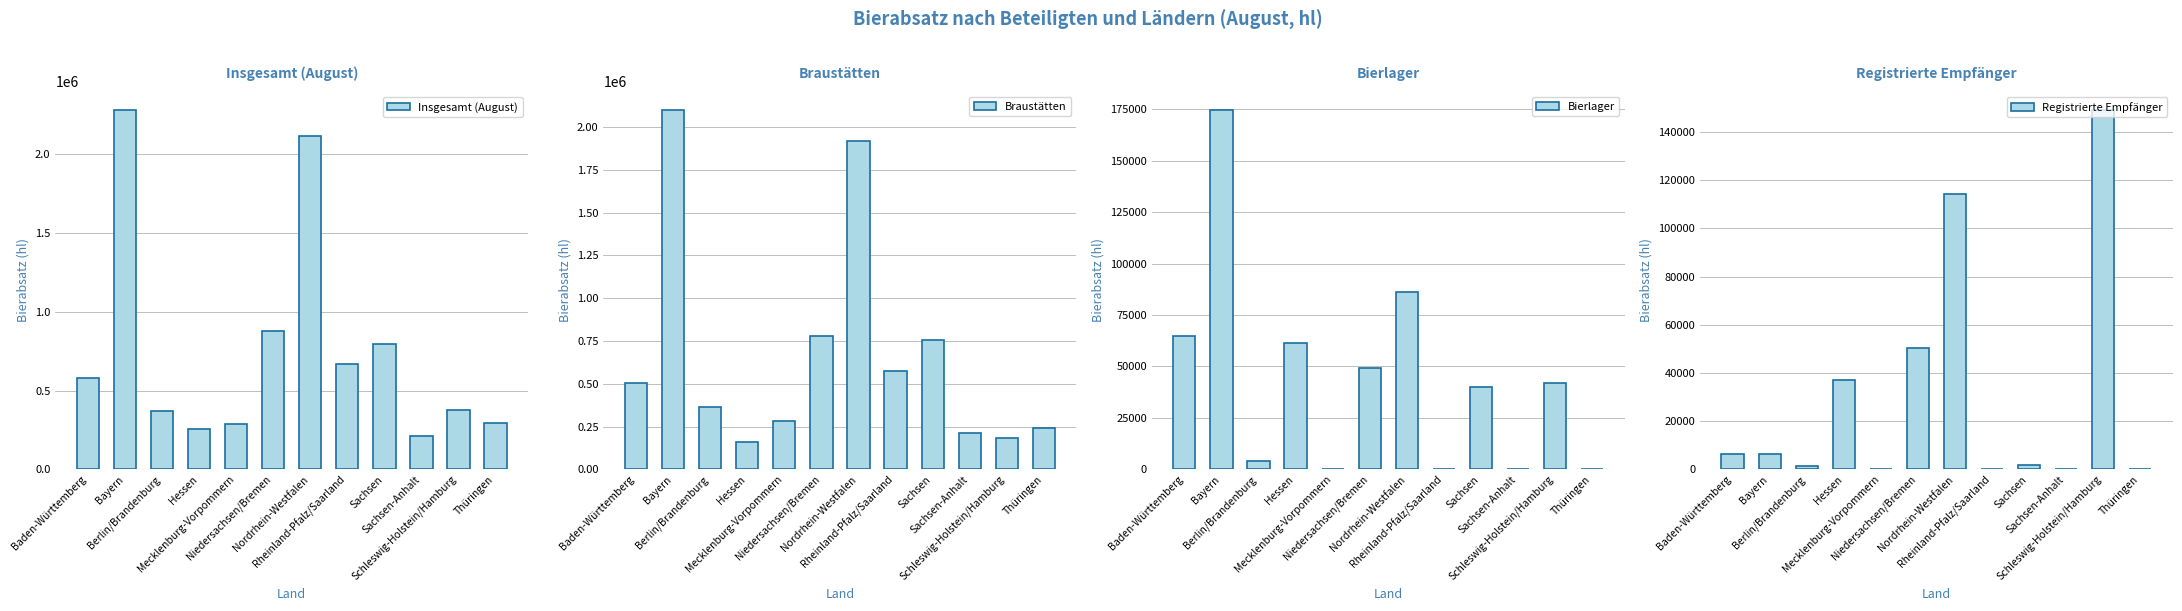

True or false: Braustätten has a value of 756349.4 at Sachsen.

True